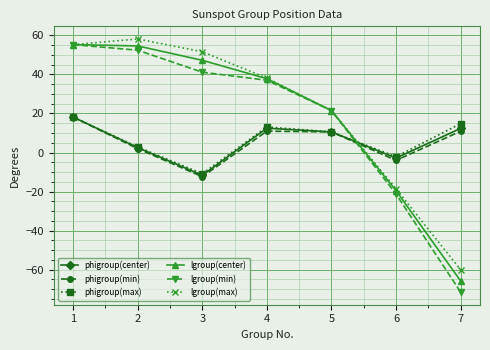

At which category does lgroup(max) reach its first local peak?

2